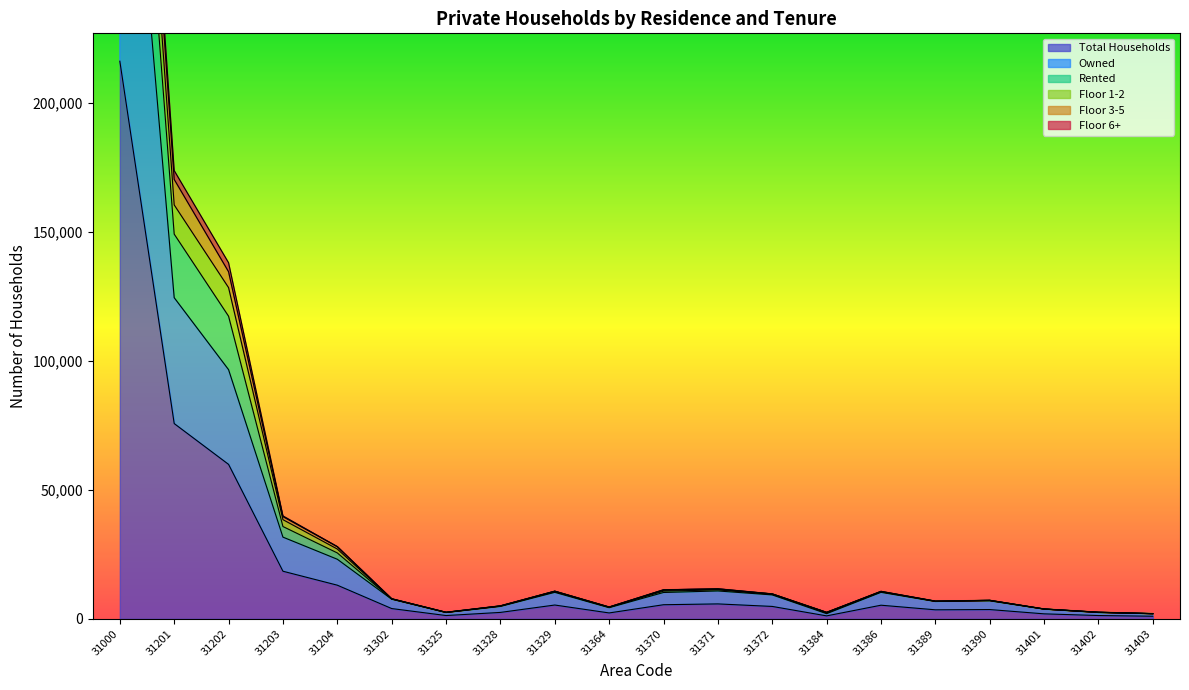

Which category has the highest value across all series?

31000